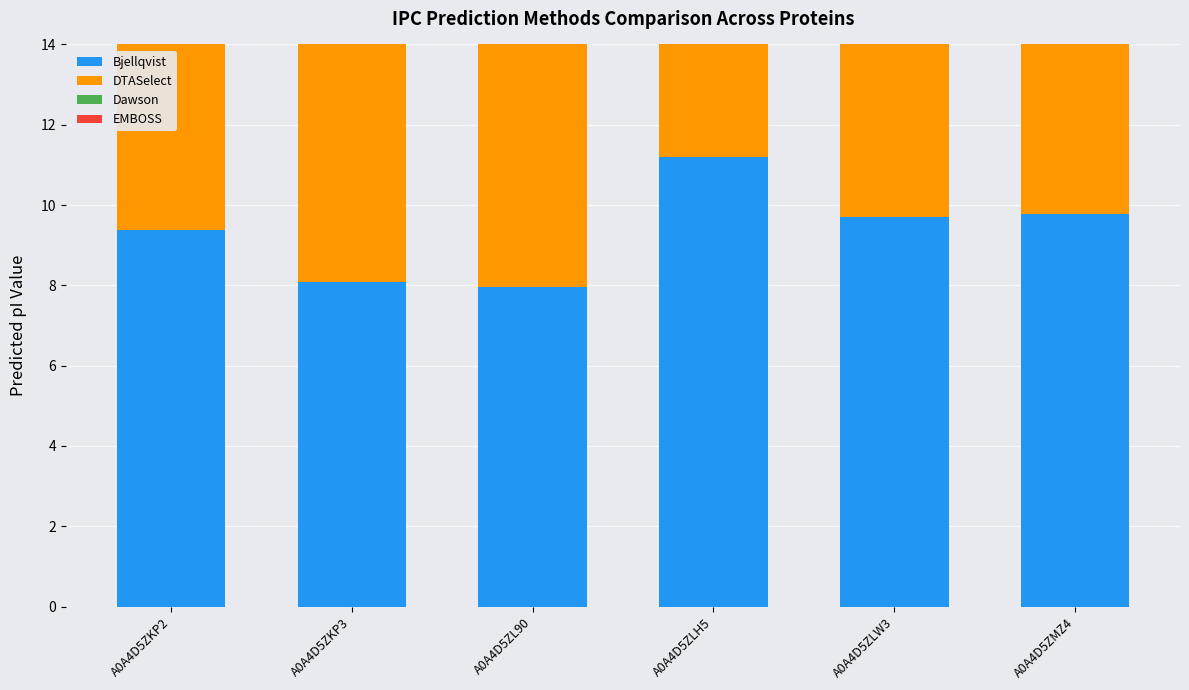

The value of DTASelect at A0A4D5ZLH5 is 11.2. True or false?

True